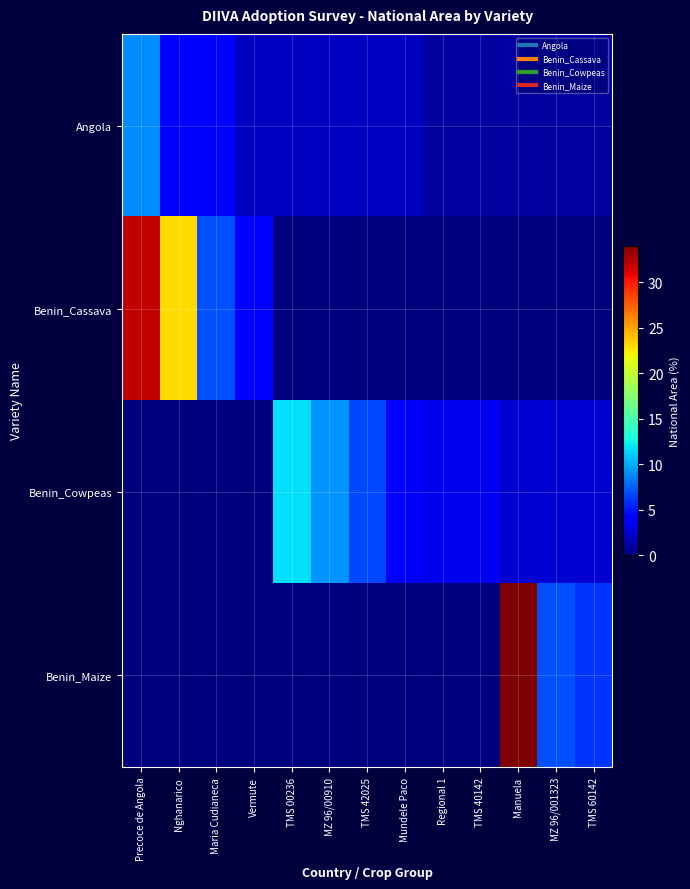

At which category is the sum across all series the highest?

Precoce de Angola